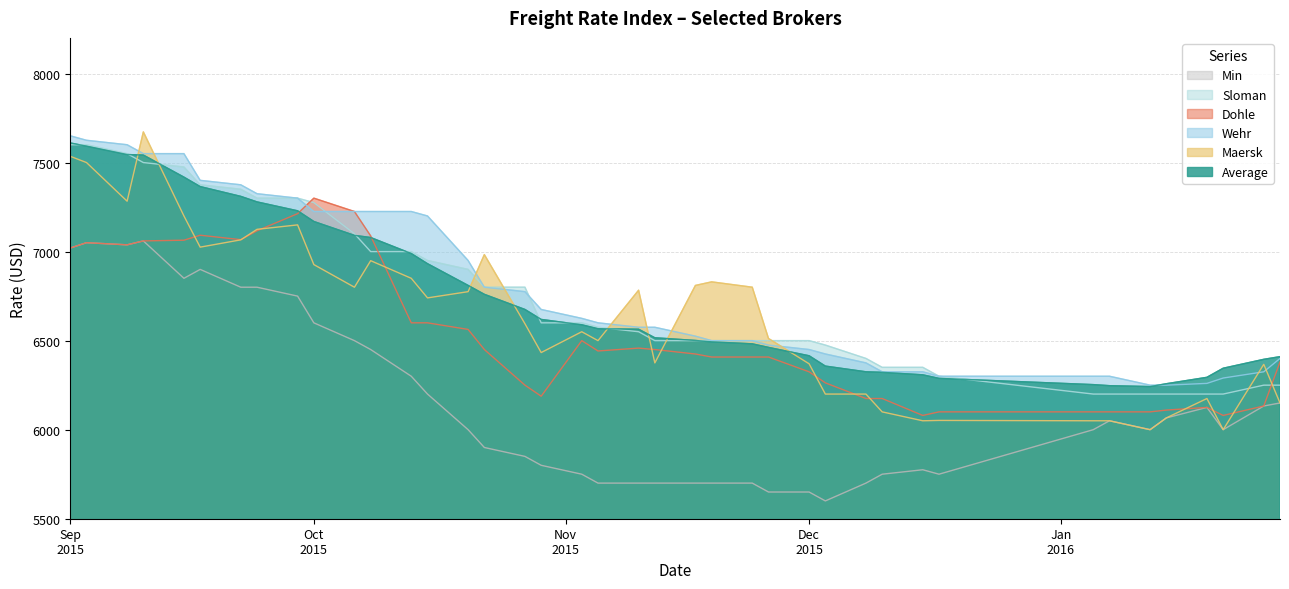

What is the sum of all Sloman values?

269775